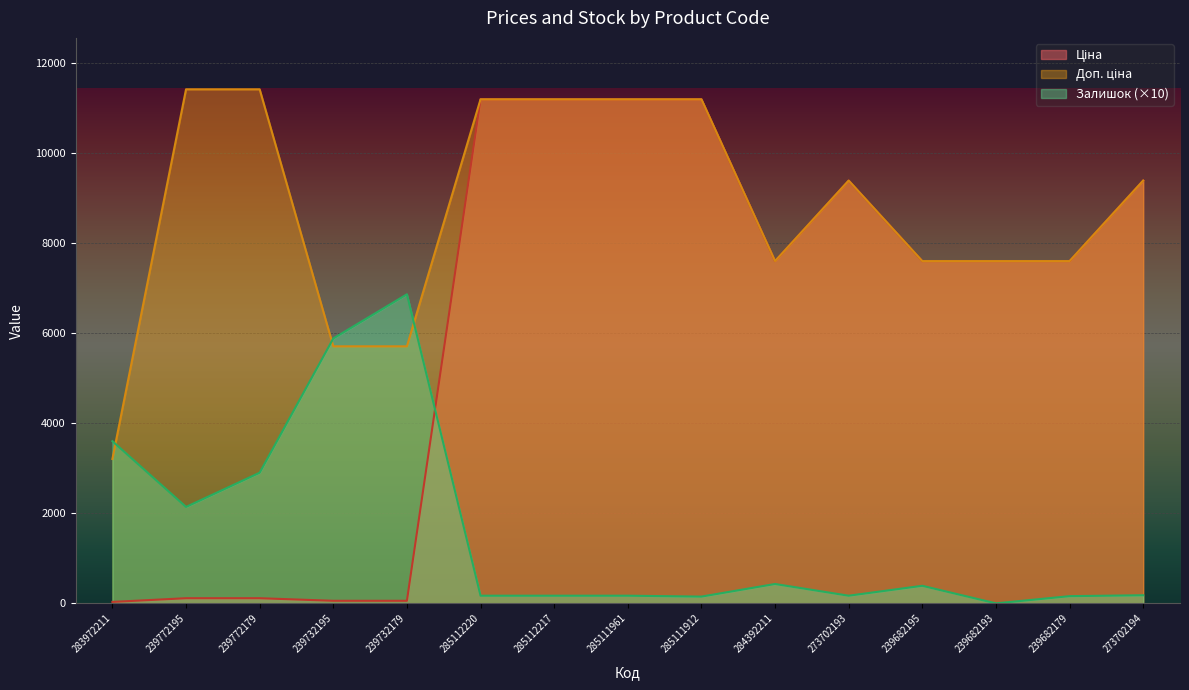

Which series has the widest spread of values?

Ціна